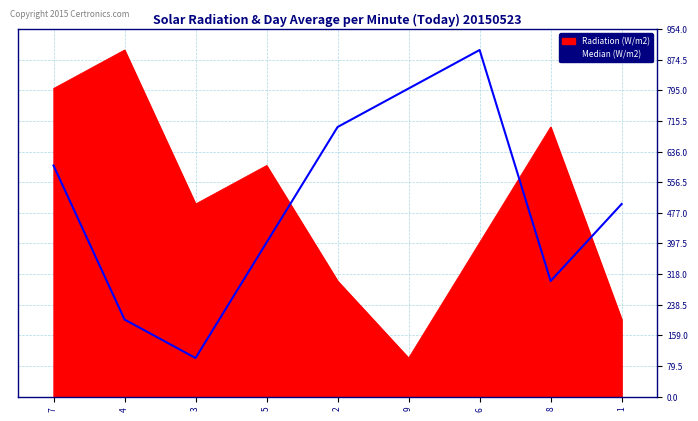

Count the Radiation (W/m2) values in the range 300 to 700.

5